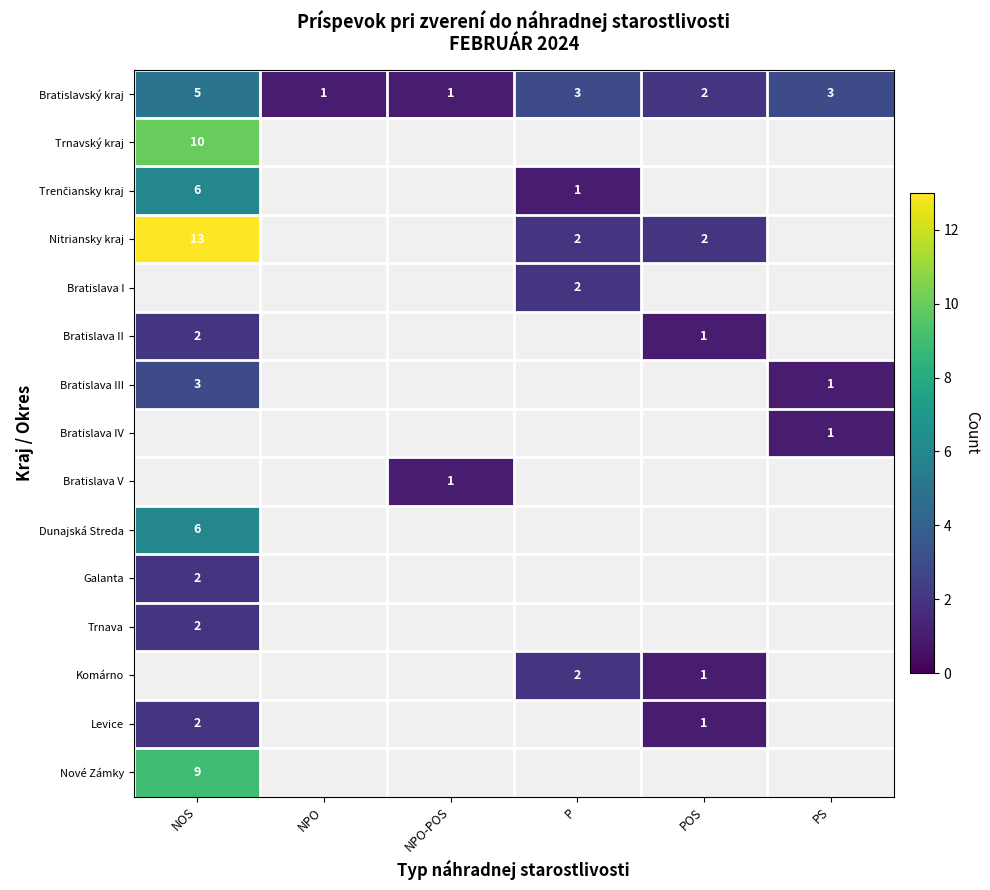

The Nitriansky kraj series shows 1 at P. True or false?

False